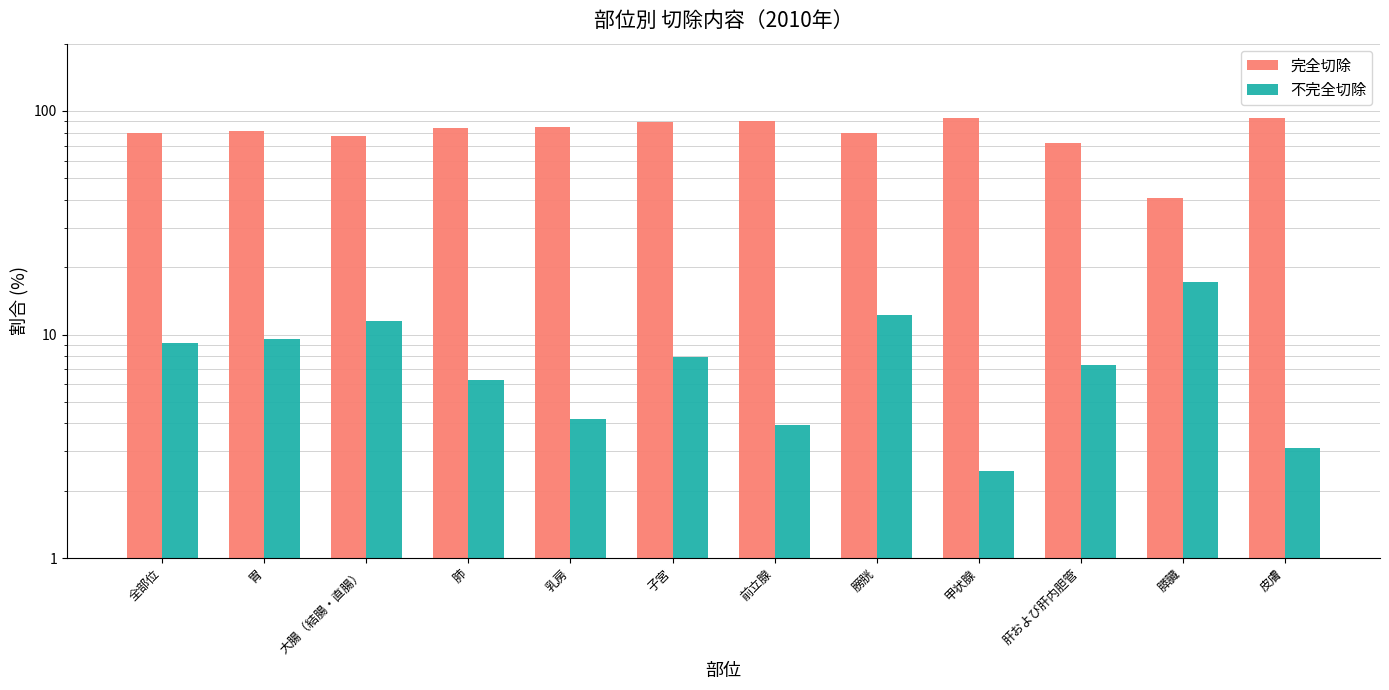

What position from the left is 肝および肝内胆管?

10